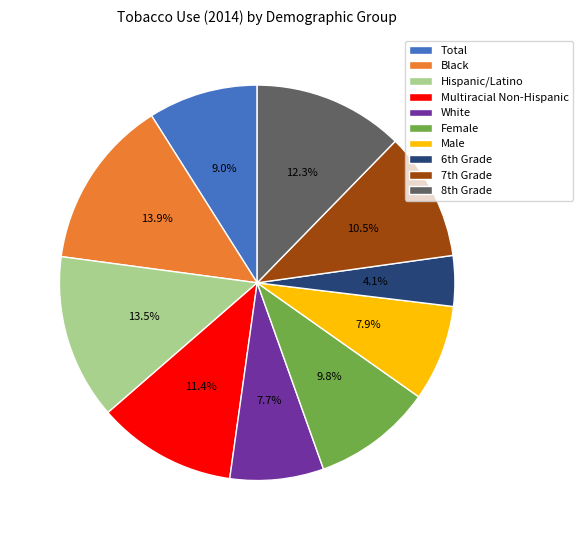

To the nearest percent, what percentage of the pie is White?

8%